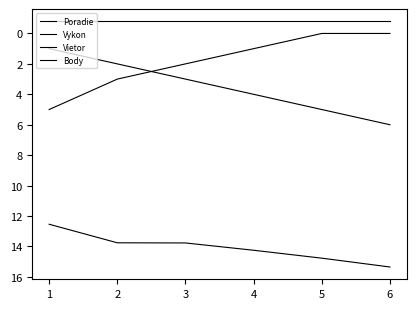

How many lines are shown in the chart?

4